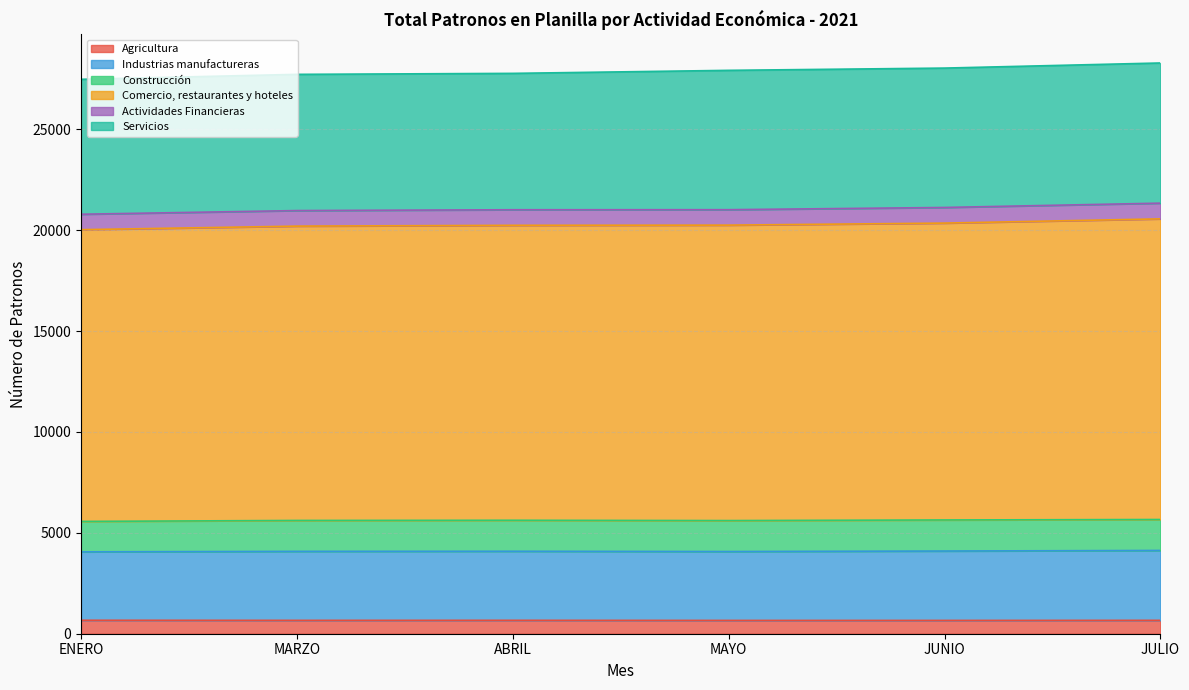

What position from the left is ENERO?

1